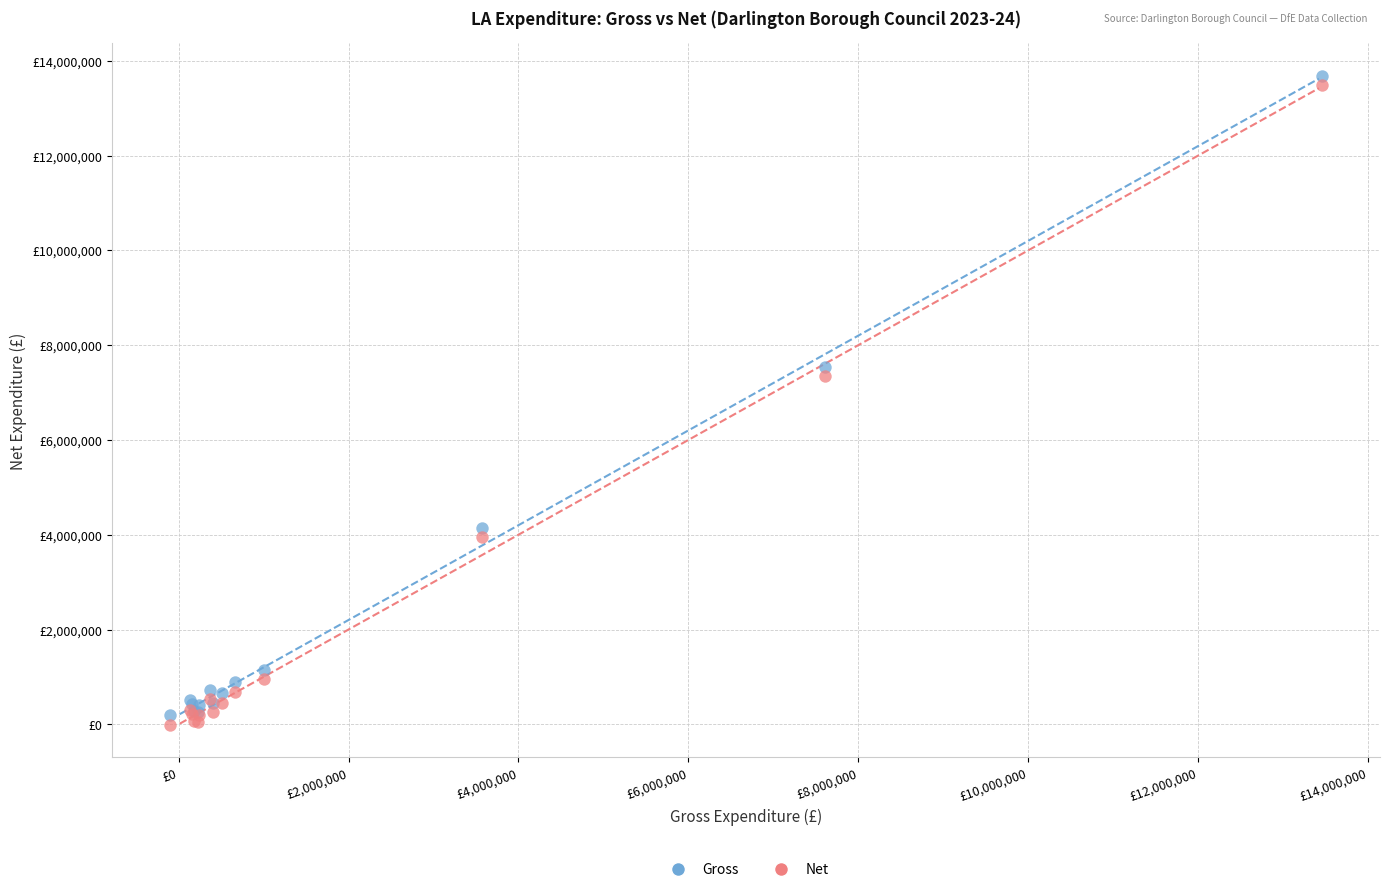

Which series contains the lowest Y value?

Net